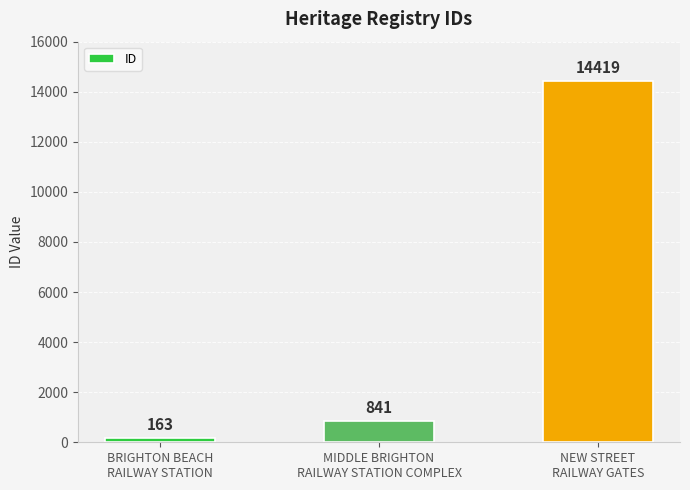

At which label is the value closest to 7291?

MIDDLE BRIGHTON
RAILWAY STATION COMPLEX